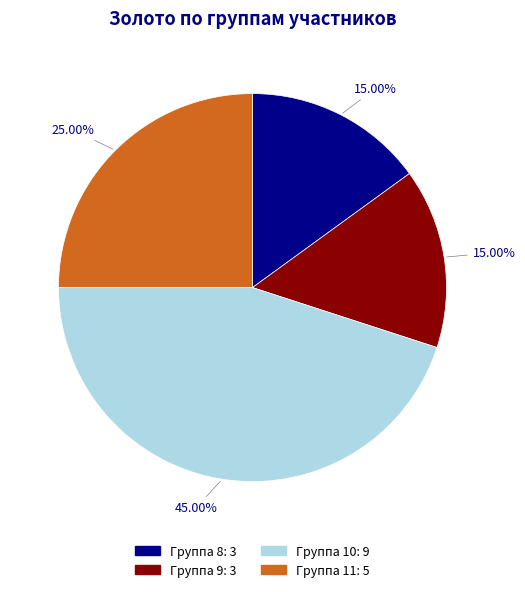

Is there a majority slice in this chart?

No